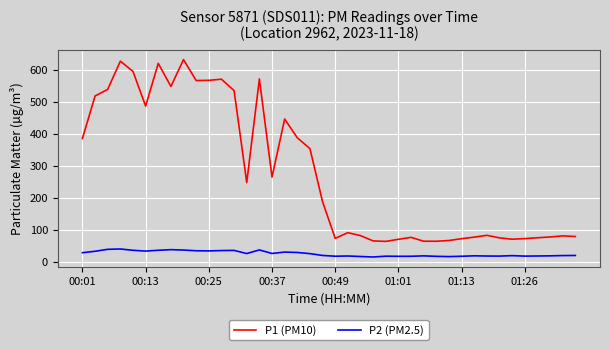

Which series has the widest spread of values?

P1 (PM10)